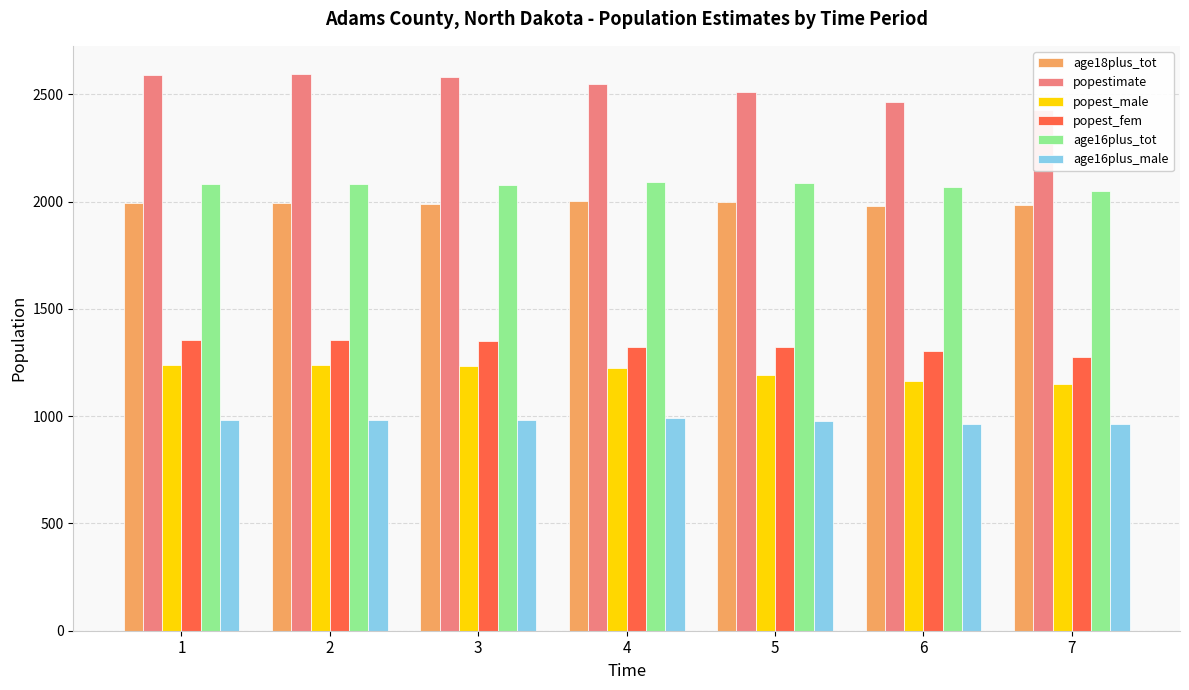

What is the lowest value of the popest_fem series?

1278